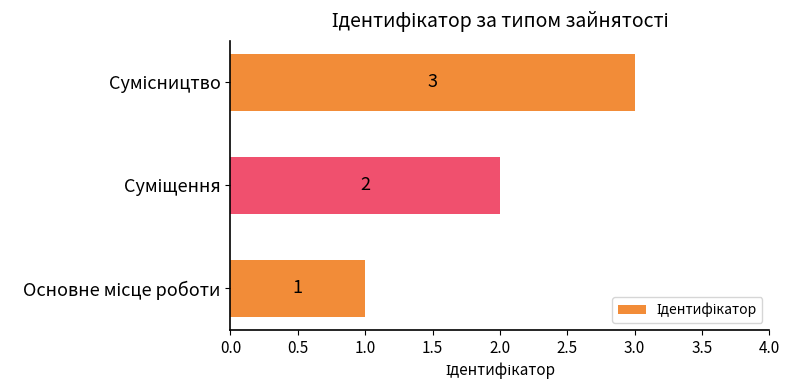

What is the maximum value shown in the chart?

3